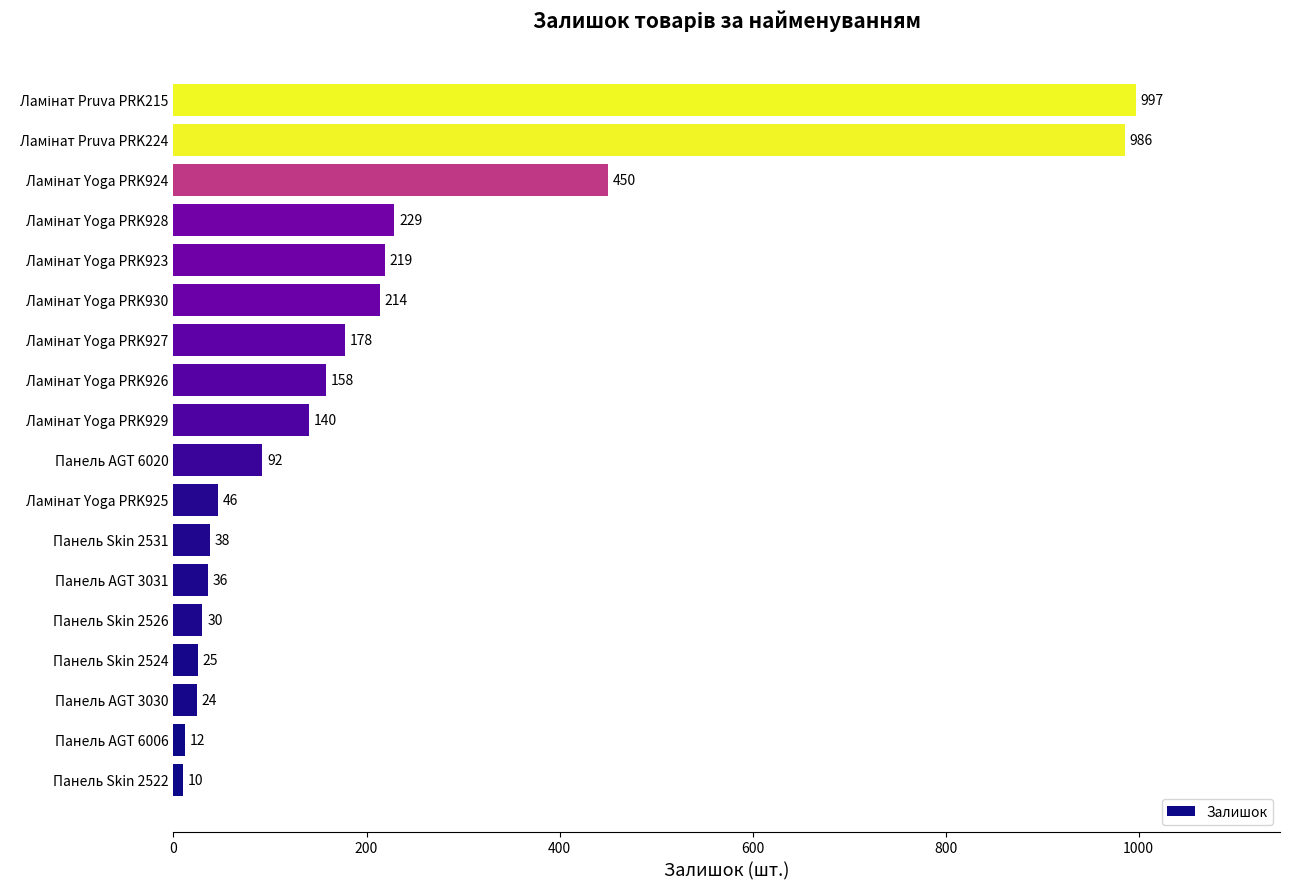

What is the sum of all values?

3884